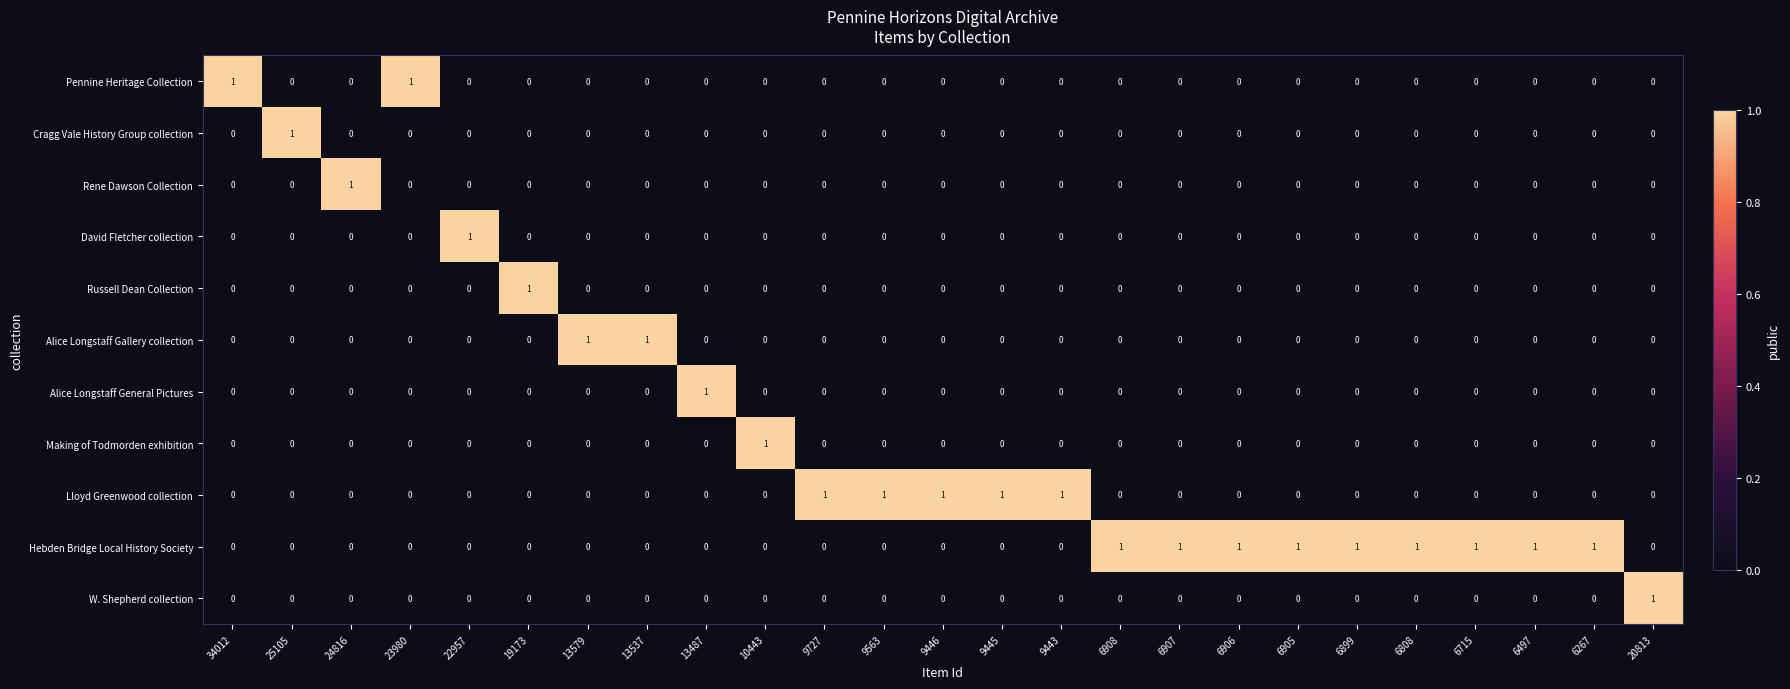

How many Alice Longstaff Gallery collection values are between 0 and 1?

25